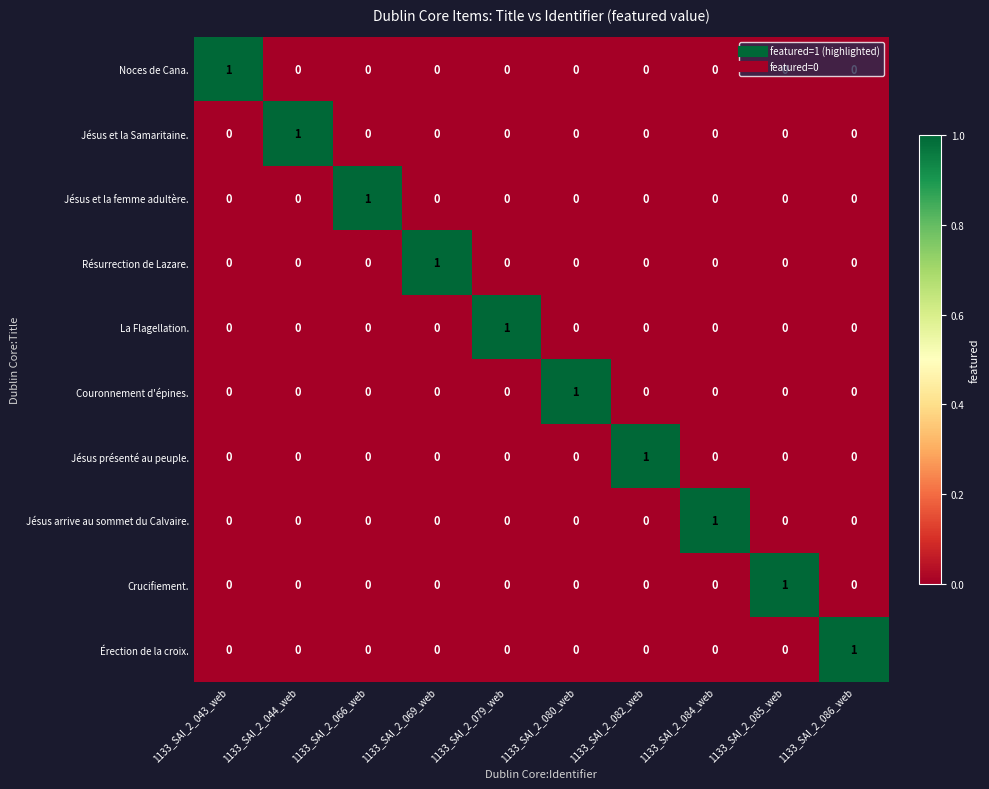

How many Noces de Cana. values are between 0 and 1?

10